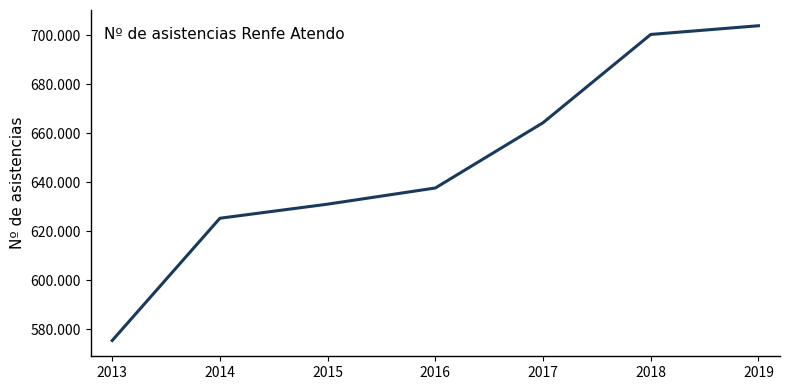

What is the change in value from 2016 to 2019?

+66168